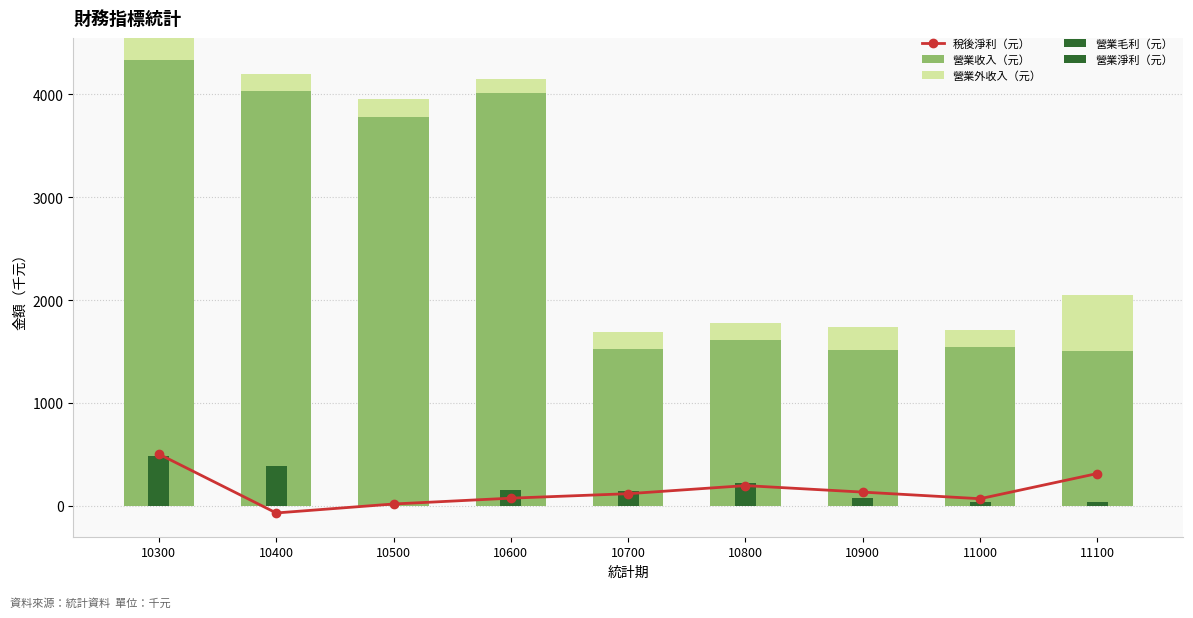

Reading right to left, what are all the values shown in this chart?

稅後淨利（元）: 11100=313.2	11000=68.1	10900=132.4	10800=195.6	10700=116.9	10600=73.4	10500=16.8	10400=-70.5	10300=501.7
營業收入（元）: 11100=1507.8	11000=1543.1	10900=1512.4	10800=1611.1	10700=1520.2	10600=4016.3	10500=3782.4	10400=4029.5	10300=4335.4
營業外收入（元）: 11100=537.2	11000=168.1	10900=229.6	10800=165.3	10700=164.0	10600=128.6	10500=176.2	10400=170.2	10300=213.0
營業毛利（元）: 11100=0.0	11000=0.0	10900=0.0	10800=0.0	10700=0.0	10600=0.0	10500=0.0	10400=0.0	10300=0.0
營業淨利（元）: 11100=32.4	11000=40.7	10900=75.4	10800=219.9	10700=143.6	10600=148.5	10500=0.0	10400=386.8	10300=486.3